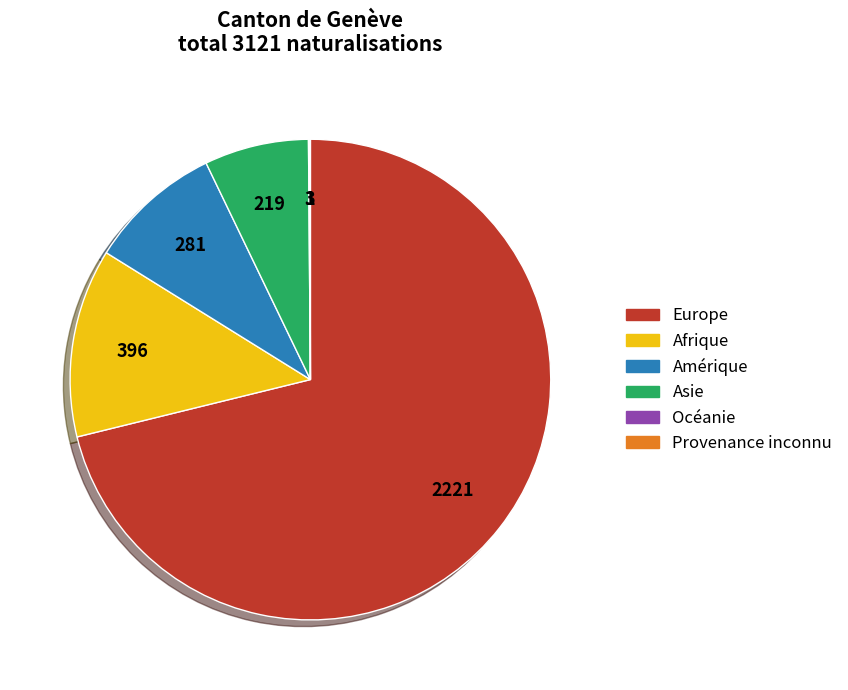

True or false: Amérique accounts for 9% of the total.

True